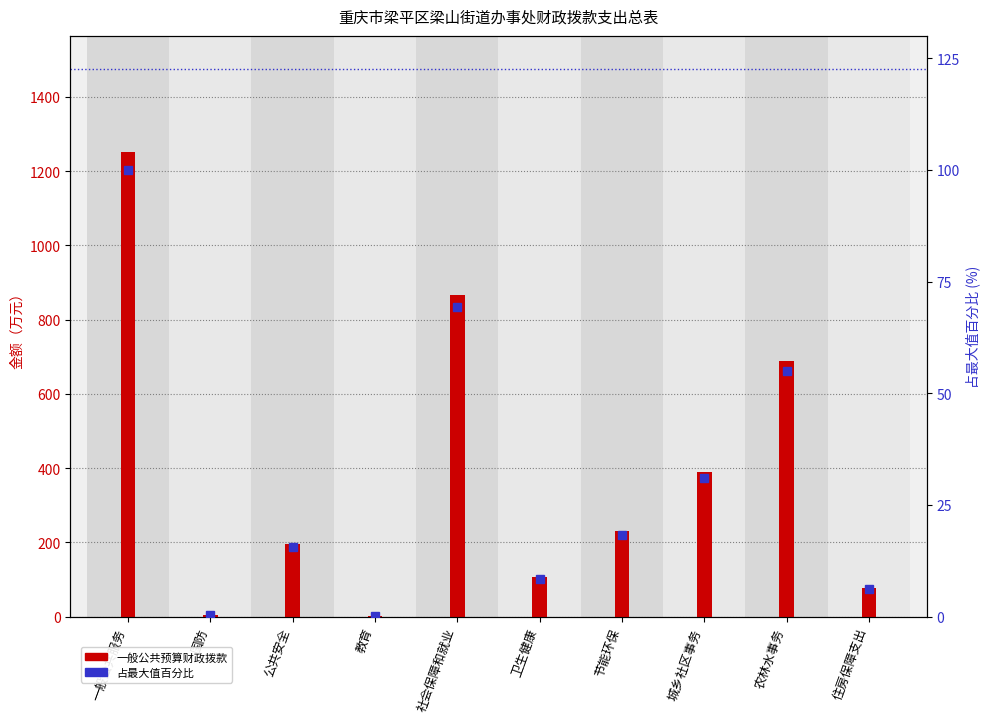

Rank the series by their average value, from highest to lowest.

一般公共预算财政拨款, 占最大值百分比